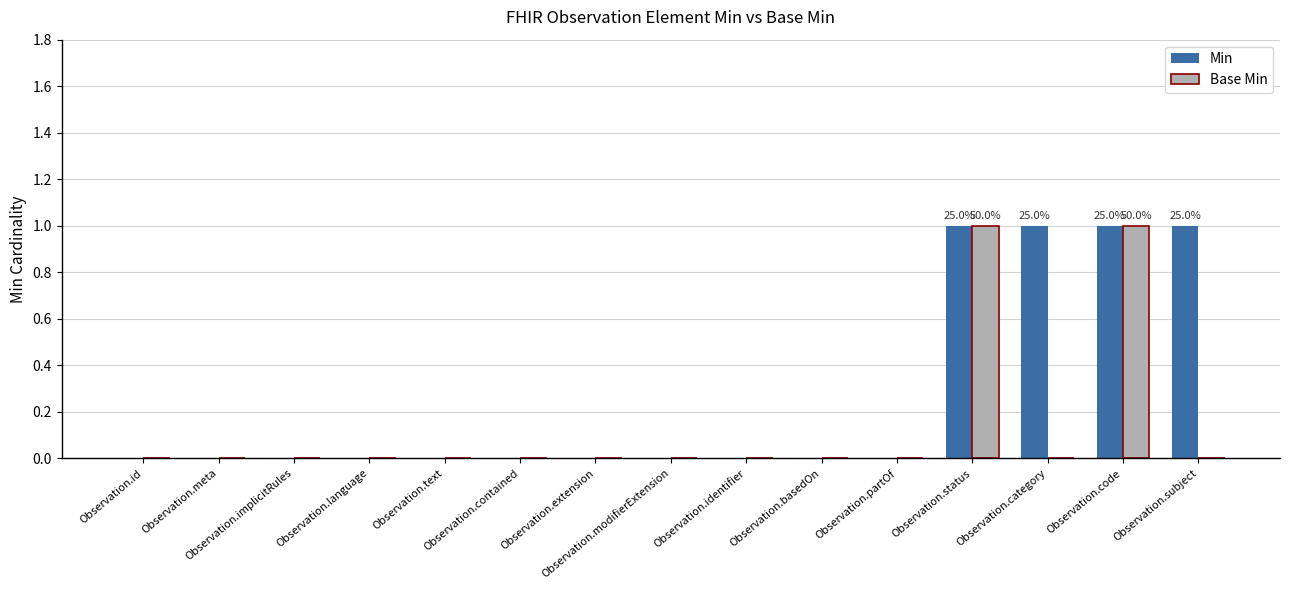

Reading left to right, list all the values displayed in this chart.

Min: Observation.id=0	Observation.meta=0	Observation.implicitRules=0	Observation.language=0	Observation.text=0	Observation.contained=0	Observation.extension=0	Observation.modifierExtension=0	Observation.identifier=0	Observation.basedOn=0	Observation.partOf=0	Observation.status=1	Observation.category=1	Observation.code=1	Observation.subject=1
Base Min: Observation.id=0	Observation.meta=0	Observation.implicitRules=0	Observation.language=0	Observation.text=0	Observation.contained=0	Observation.extension=0	Observation.modifierExtension=0	Observation.identifier=0	Observation.basedOn=0	Observation.partOf=0	Observation.status=1	Observation.category=0	Observation.code=1	Observation.subject=0